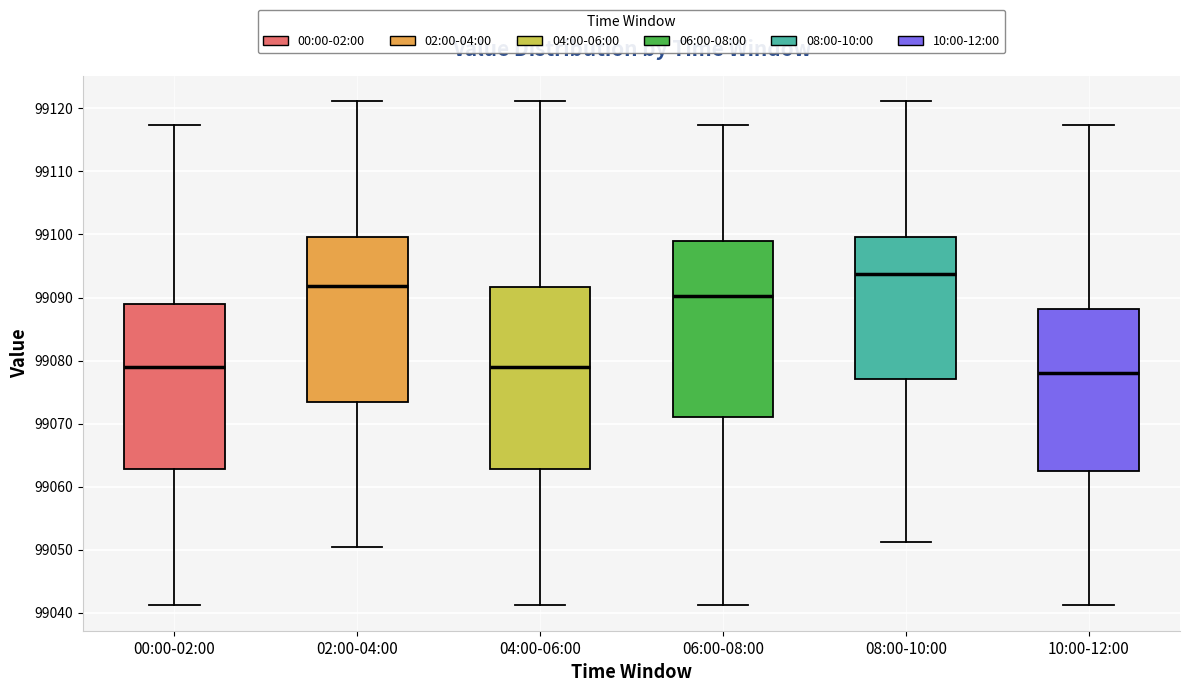

Which box has the highest median line?

08:00-10:00